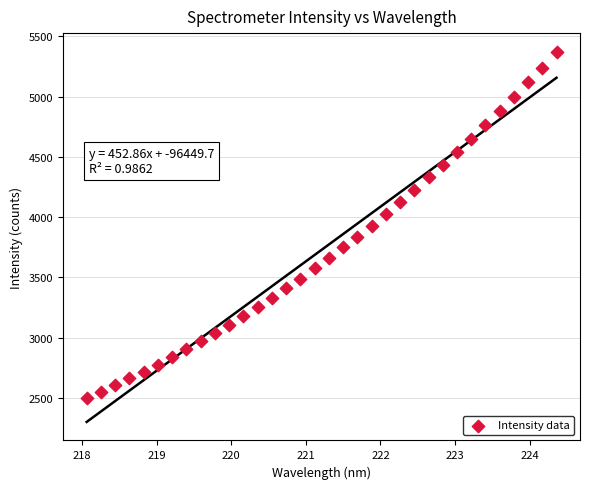

How many points are shown in the scatter plot?

34